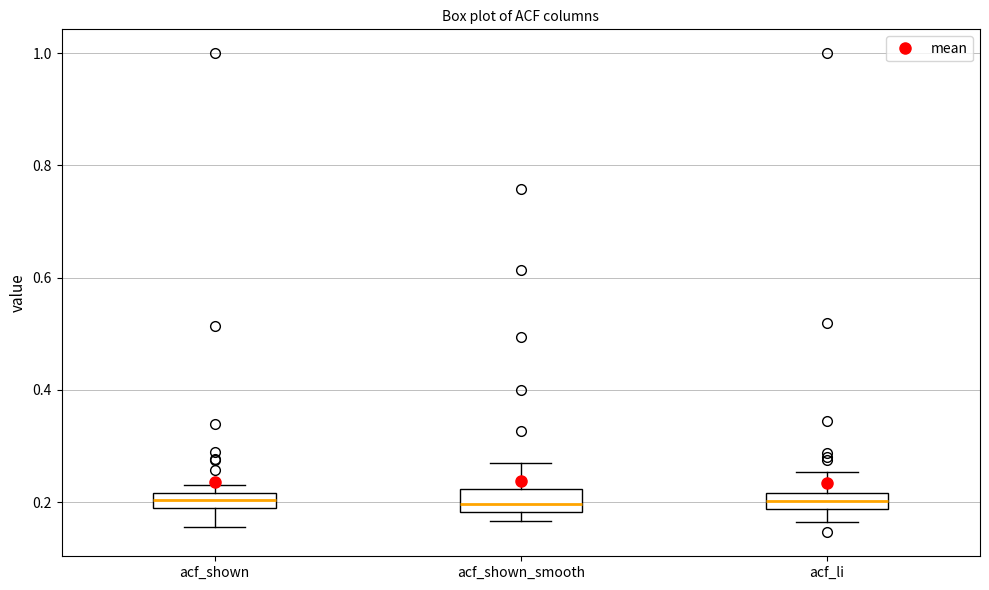

Where does the median line of the box for acf_shown sit on the y-axis? The values are not printed on the chart, so give them approximately, as read against the axis.

0.20